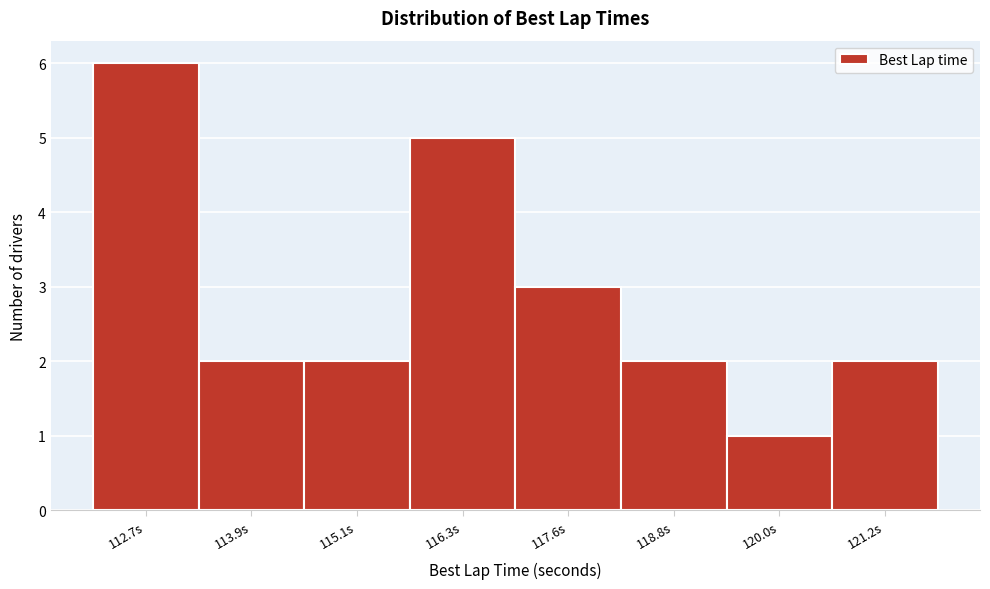

Reading right to left, list all the values displayed in this chart.

121.2s=2	120.0s=1	118.8s=2	117.6s=3	116.3s=5	115.1s=2	113.9s=2	112.7s=6